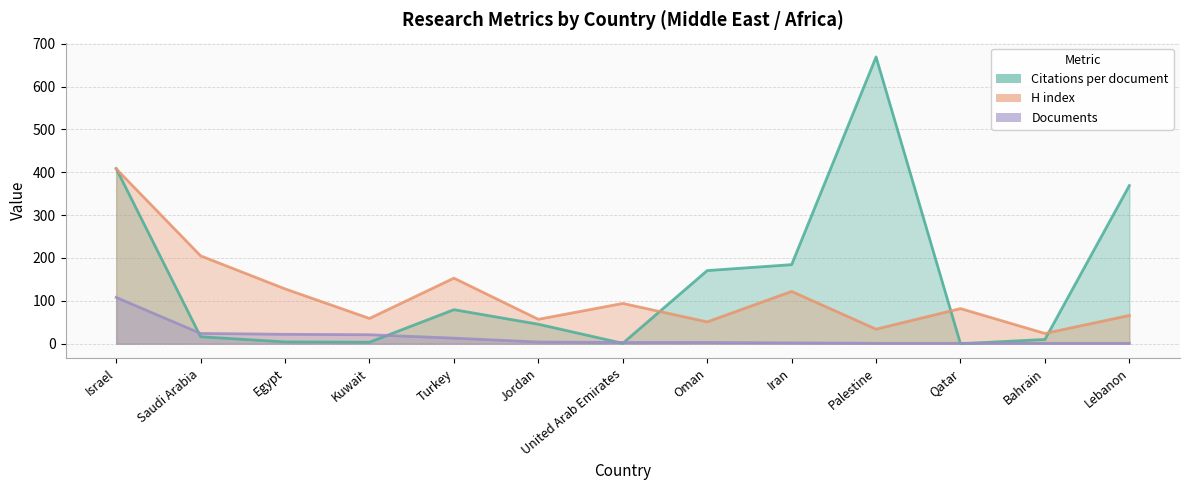

At which category does the chart reach its peak across all series?

Palestine